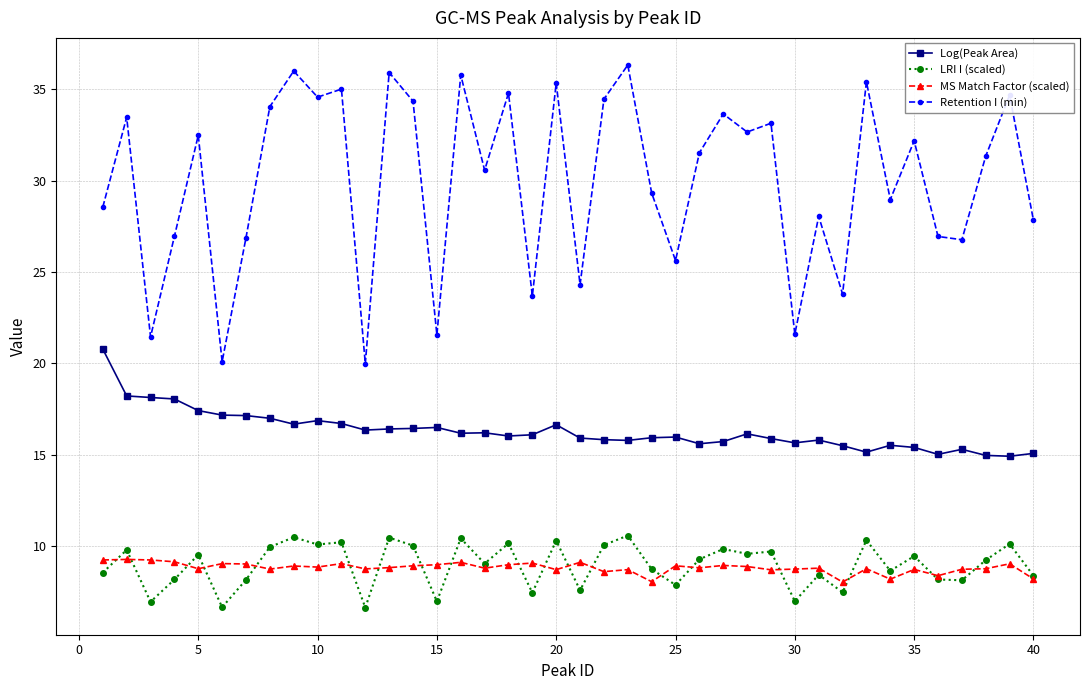

Count the number of data series in this chart.

4